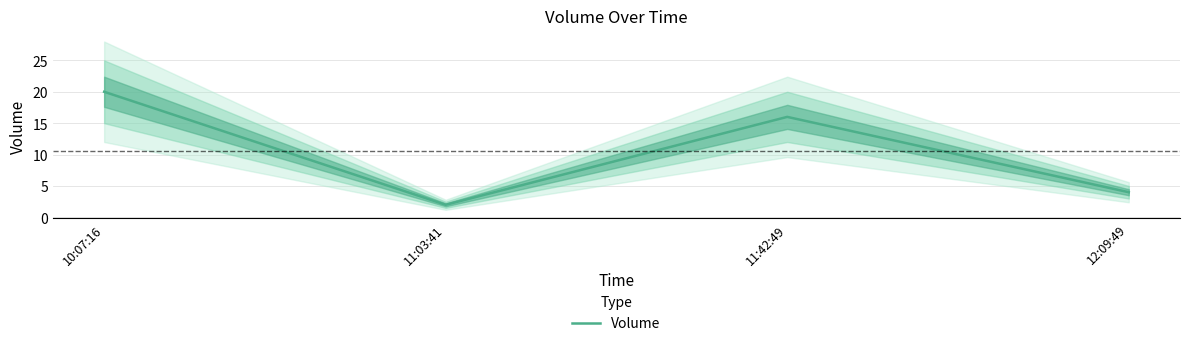

Reading left to right, extract all data points from this chart.

20	2	16	4